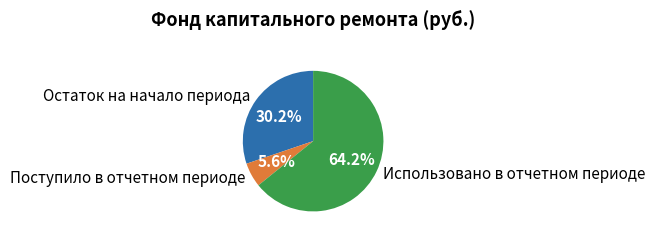

To the nearest percent, what is the average slice percentage?

33%